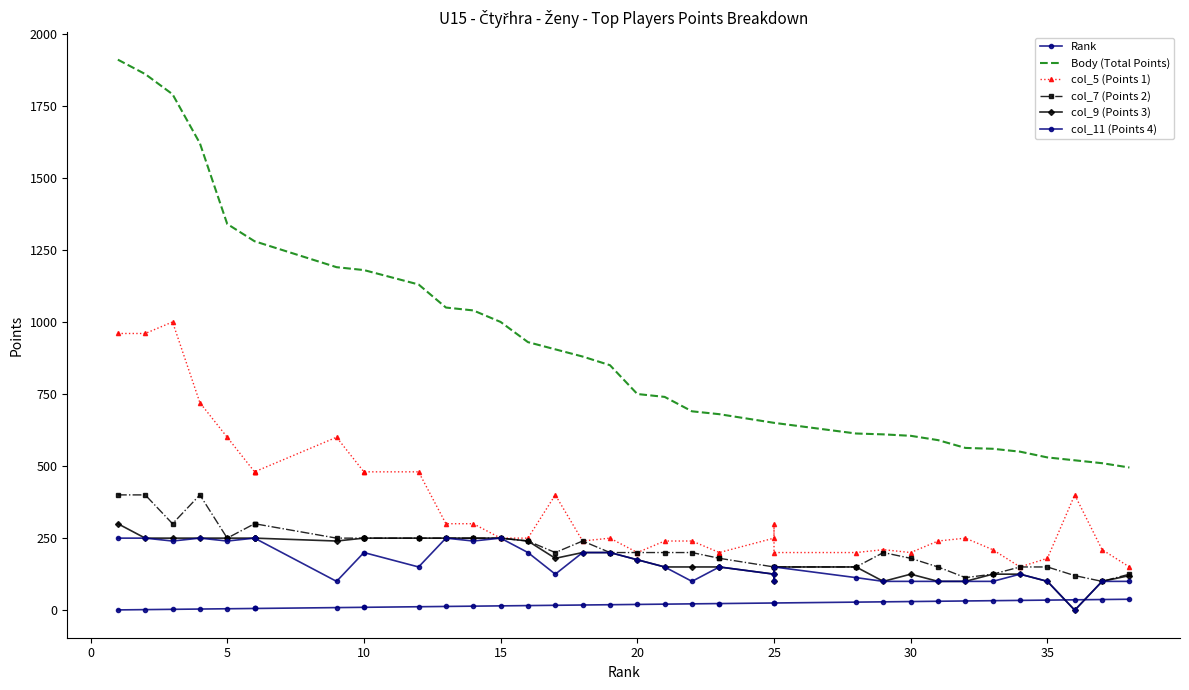

Does the chart have visible grid lines?

No